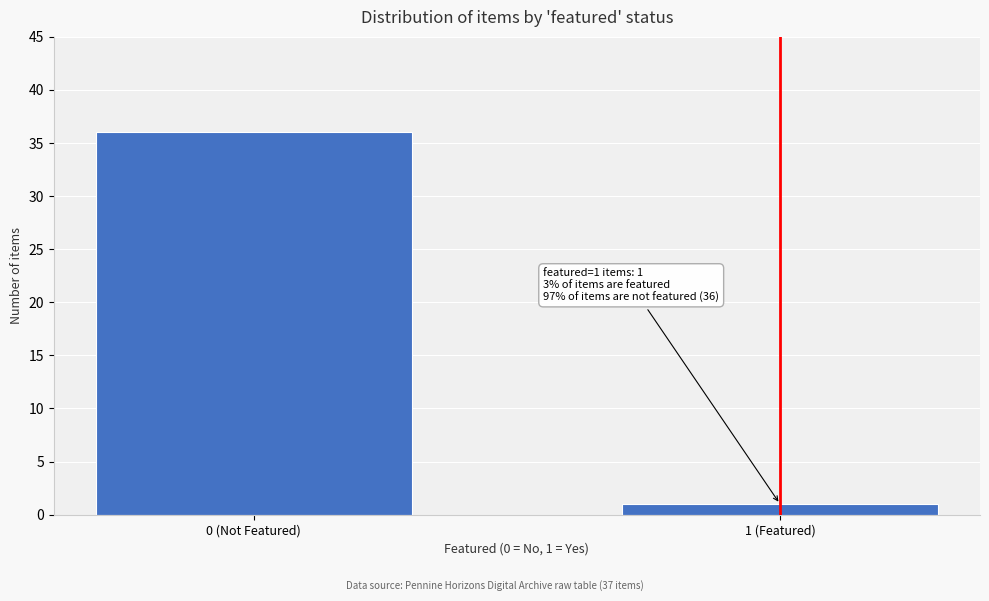

Reading right to left, list all the values displayed in this chart.

1 (Featured)=1	0 (Not Featured)=36